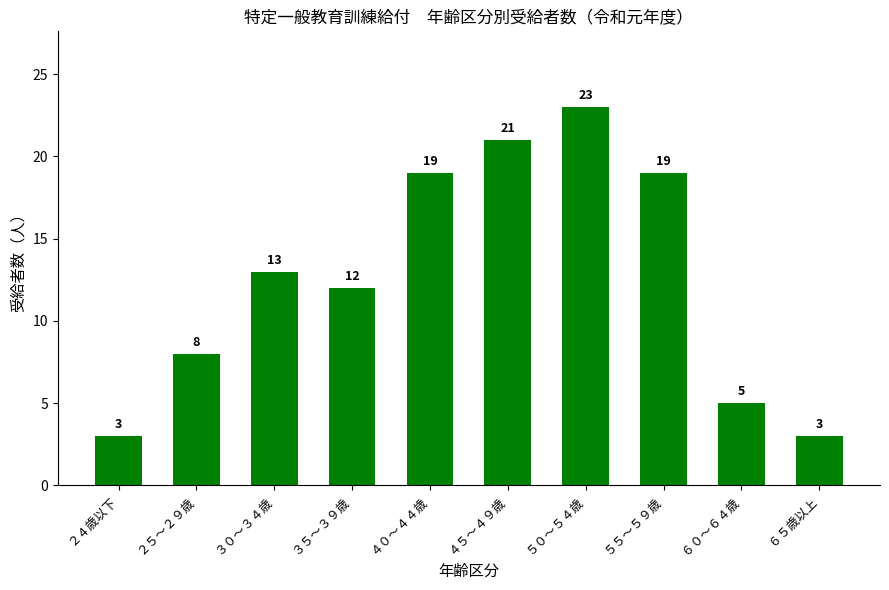

Is it true that the value at ３５～３９歳 is 16?

False